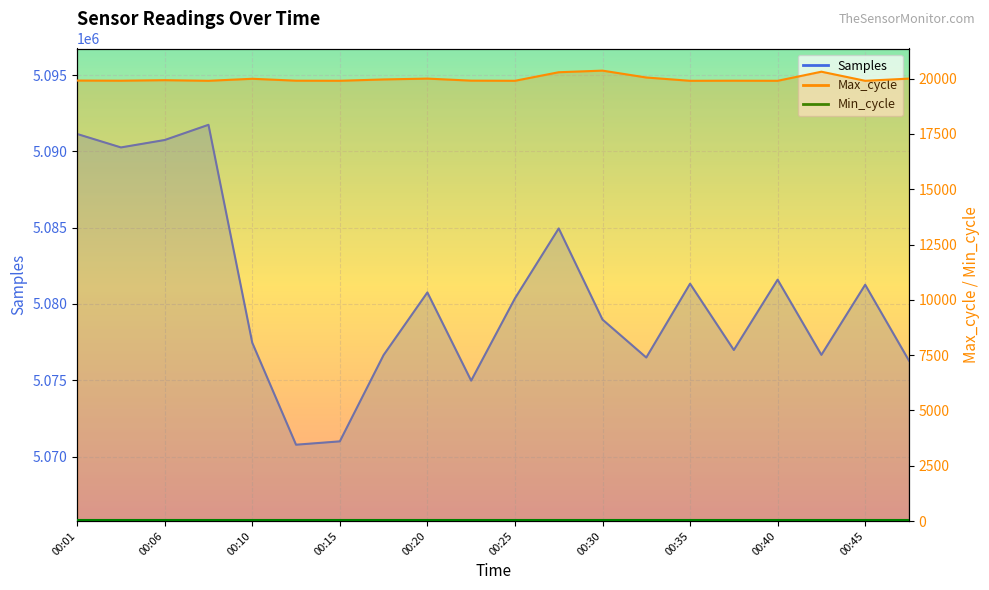

What is the difference between the Max_cycle values at 00:30 and 00:23?

453